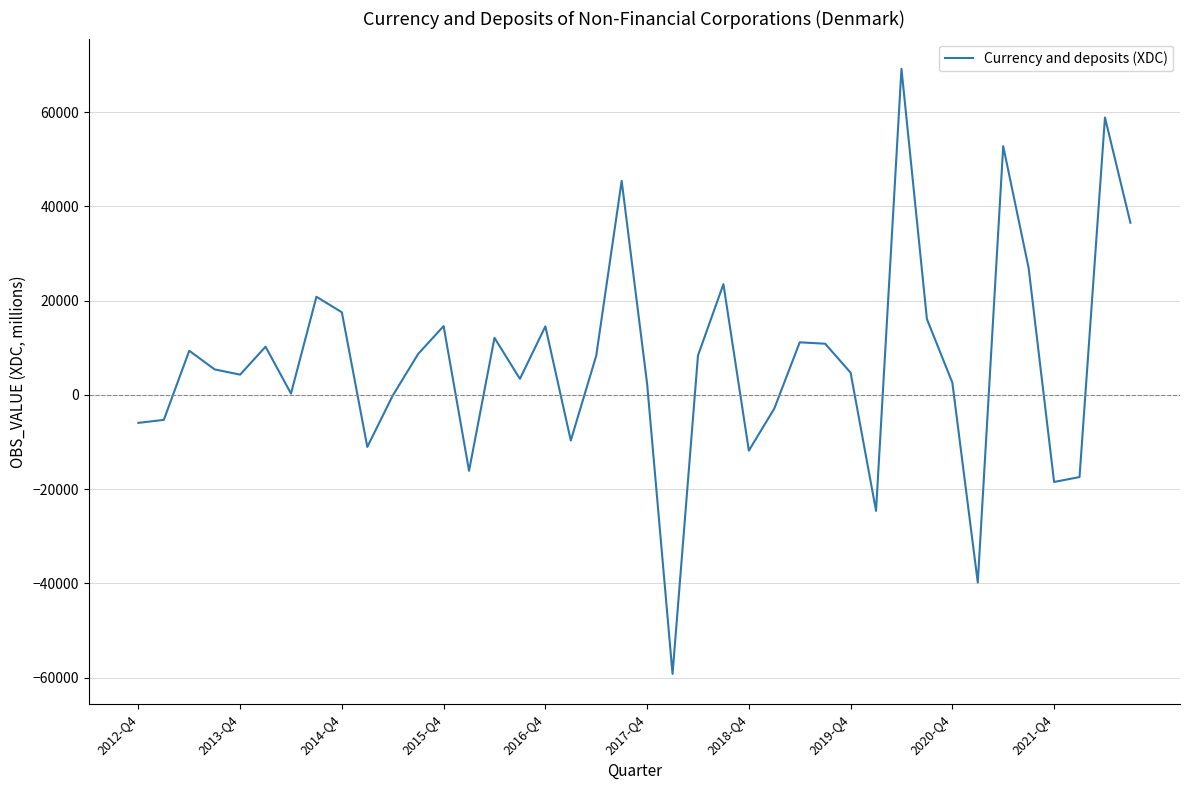

What is the greatest value displayed?

69196